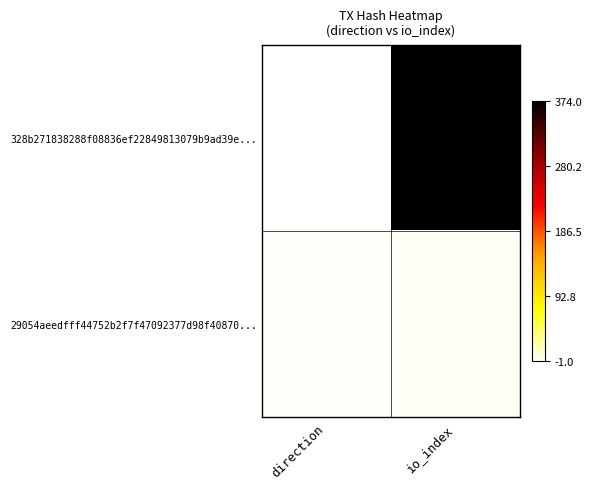

Between io_index and direction, which is larger?

io_index